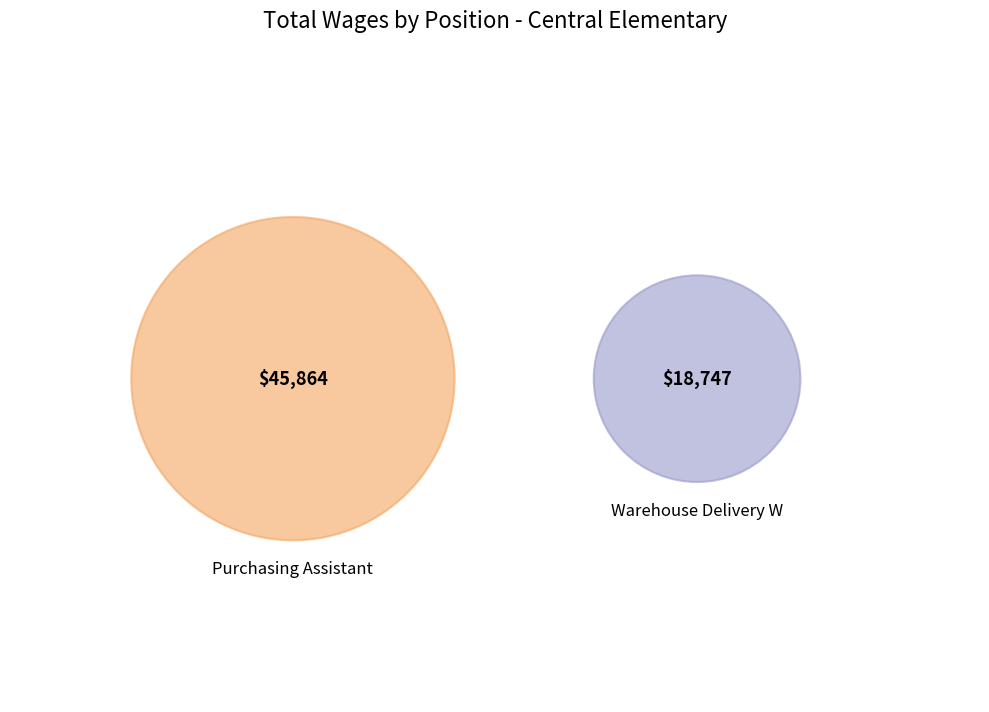

To the nearest percent, what is the difference between the largest and smallest slice percentages?

42%